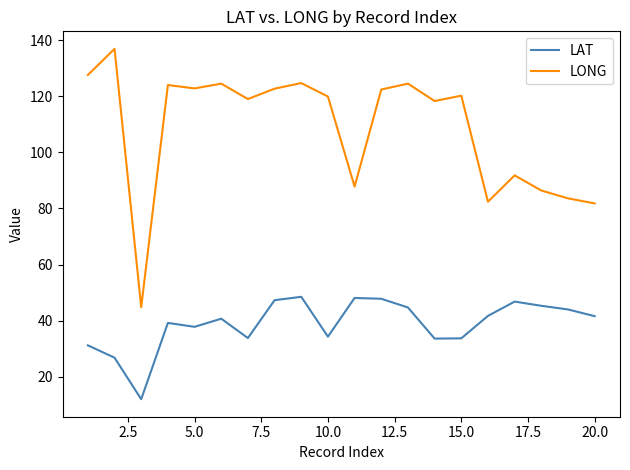

At how many categories does at least one series exceed 13?

20